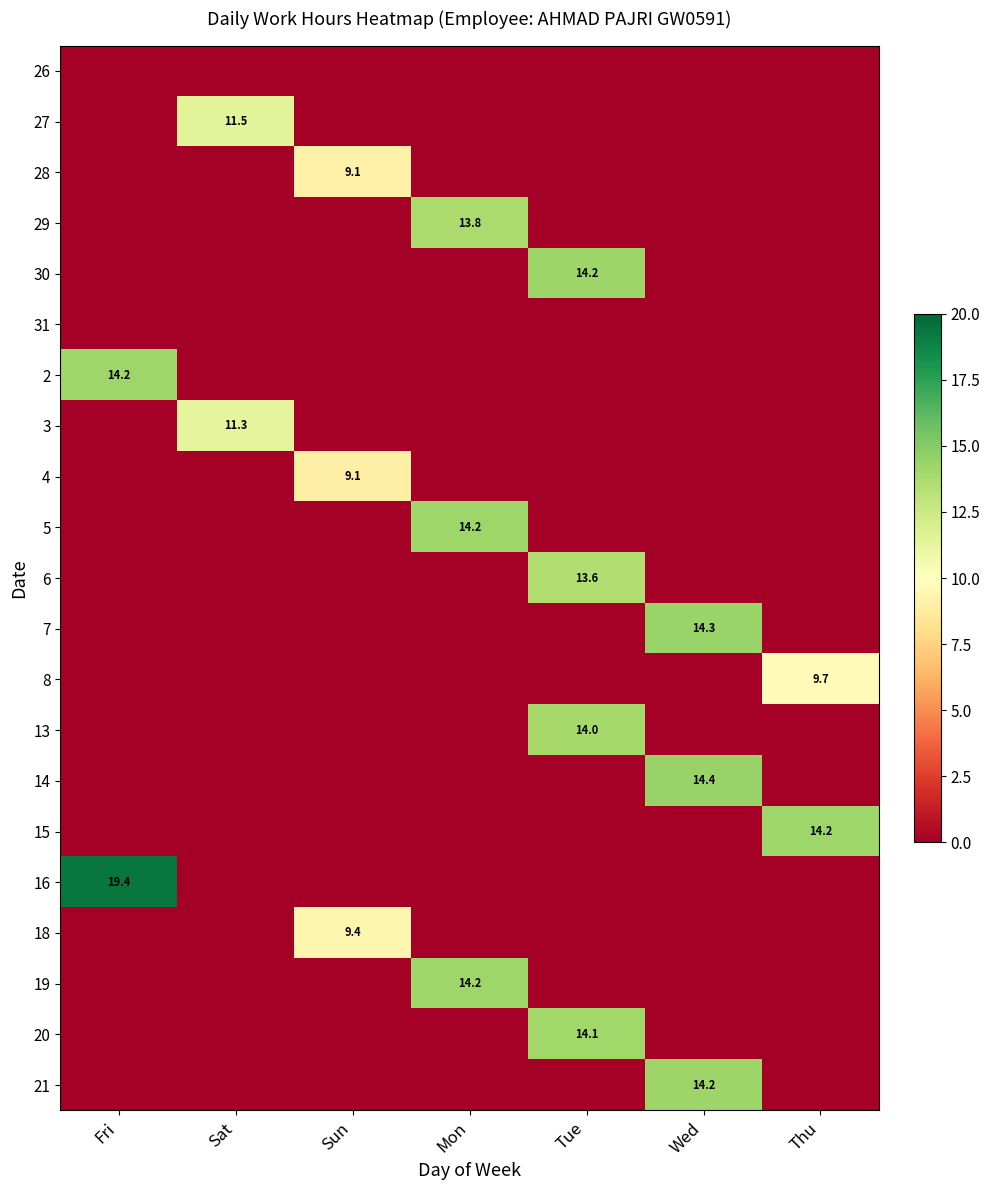

Is the value of 2 at Fri greater than the value of 31 at Sun?

Yes